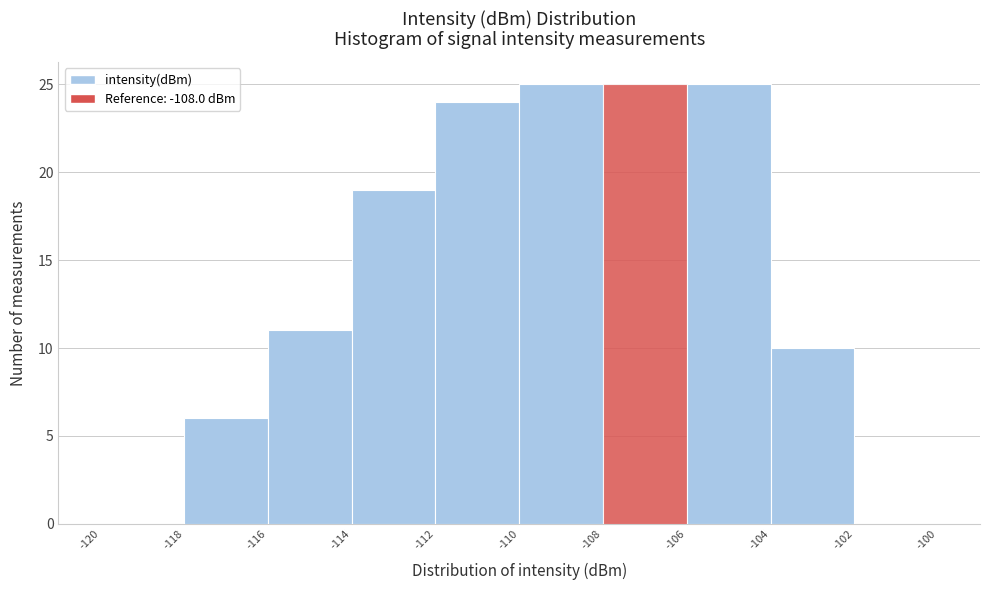

What is the height of the bar covering -112 to -110 on the x-axis? The values are not printed on the chart, so give them approximately, as read against the axis.

24